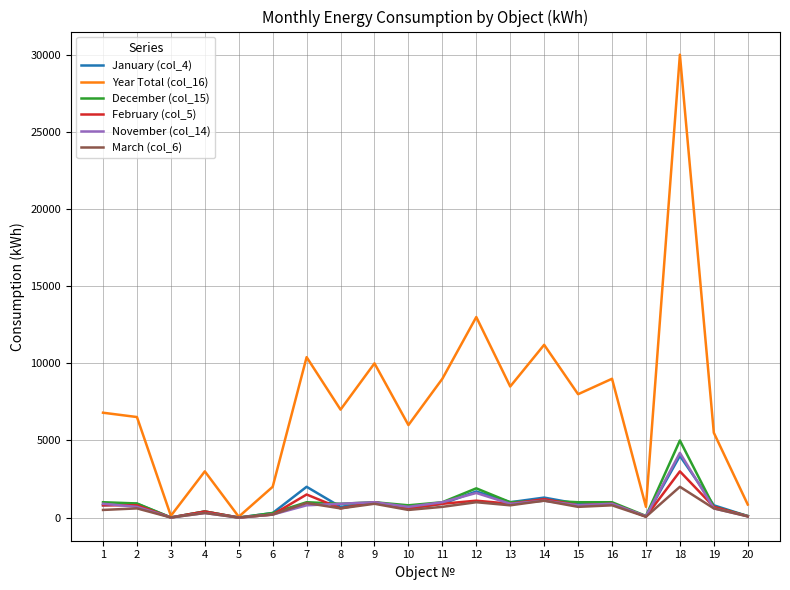

How many lines are shown in the chart?

6